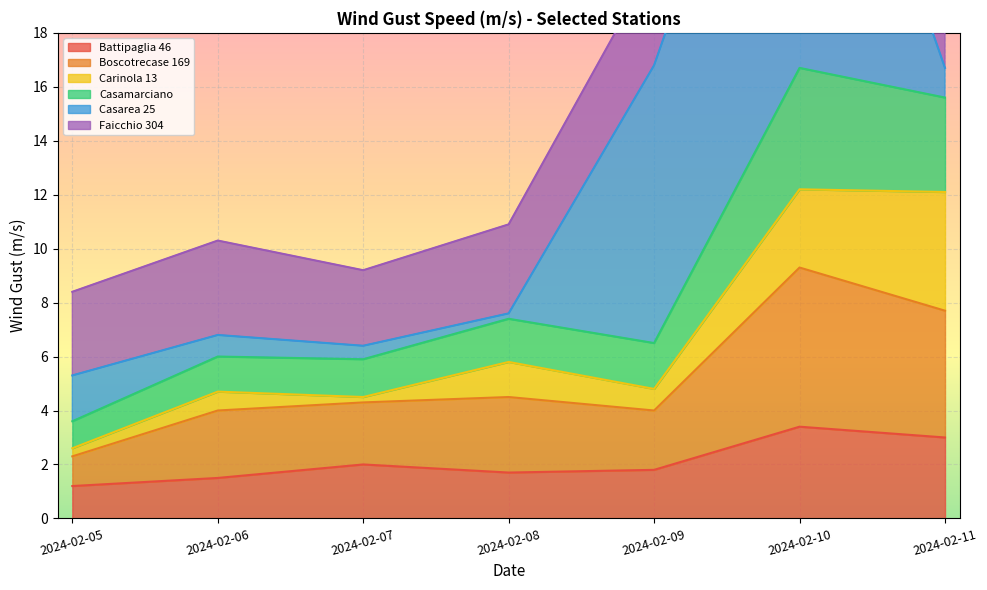

Is it true that Battipaglia 46 equals 2.8 at 2024-02-09?

False